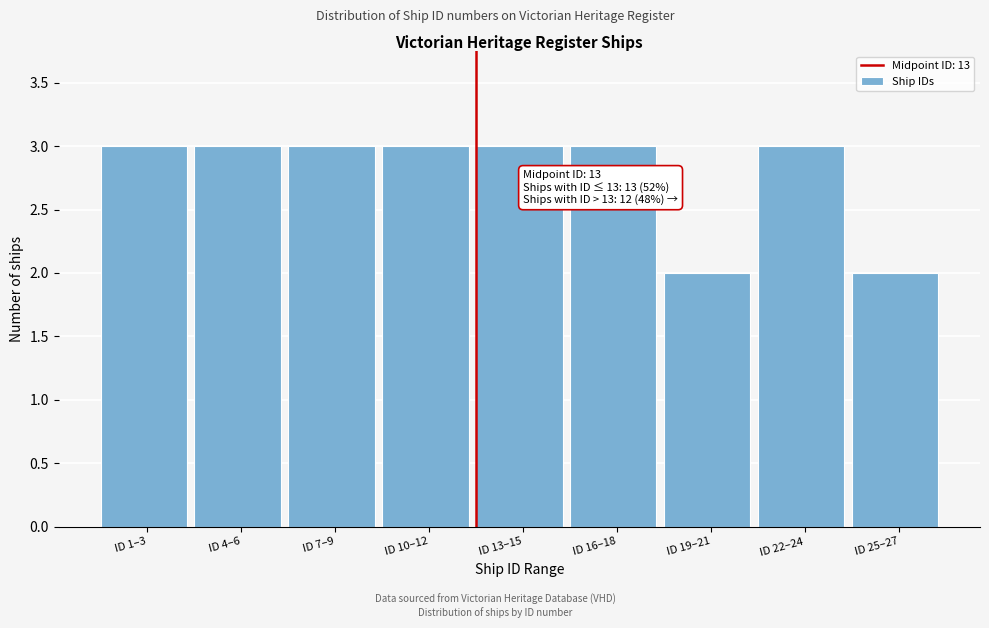

Reading left to right, extract all data points from this chart.

ID 1–3=3	ID 4–6=3	ID 7–9=3	ID 10–12=3	ID 13–15=3	ID 16–18=3	ID 19–21=2	ID 22–24=3	ID 25–27=2